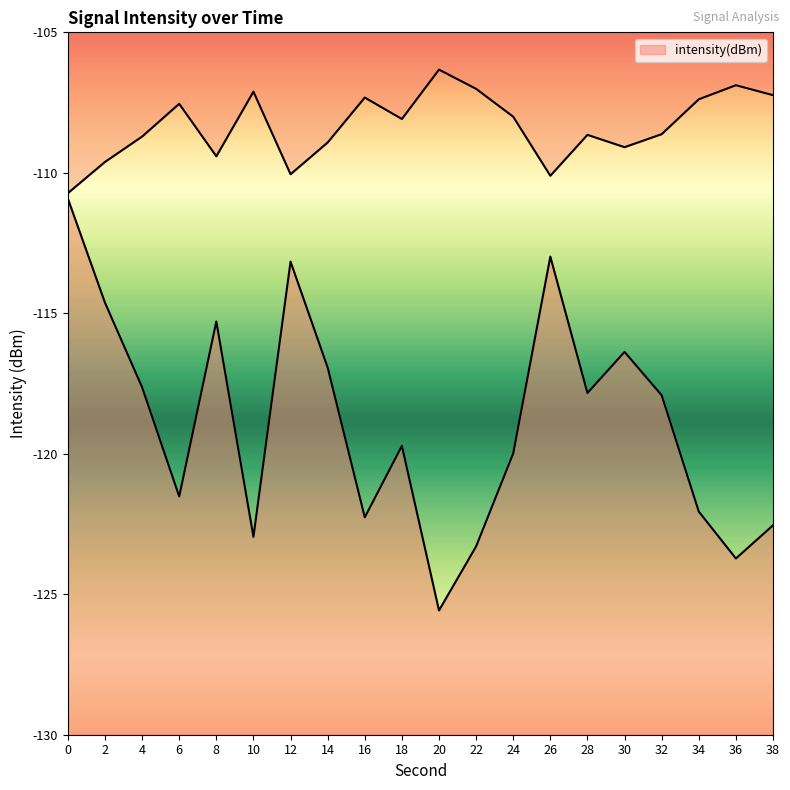

Rank the categories by value from lowest to highest.

20, 36, 22, 10, 38, 16, 34, 6, 24, 18, 32, 28, 4, 14, 30, 8, 2, 12, 26, 0